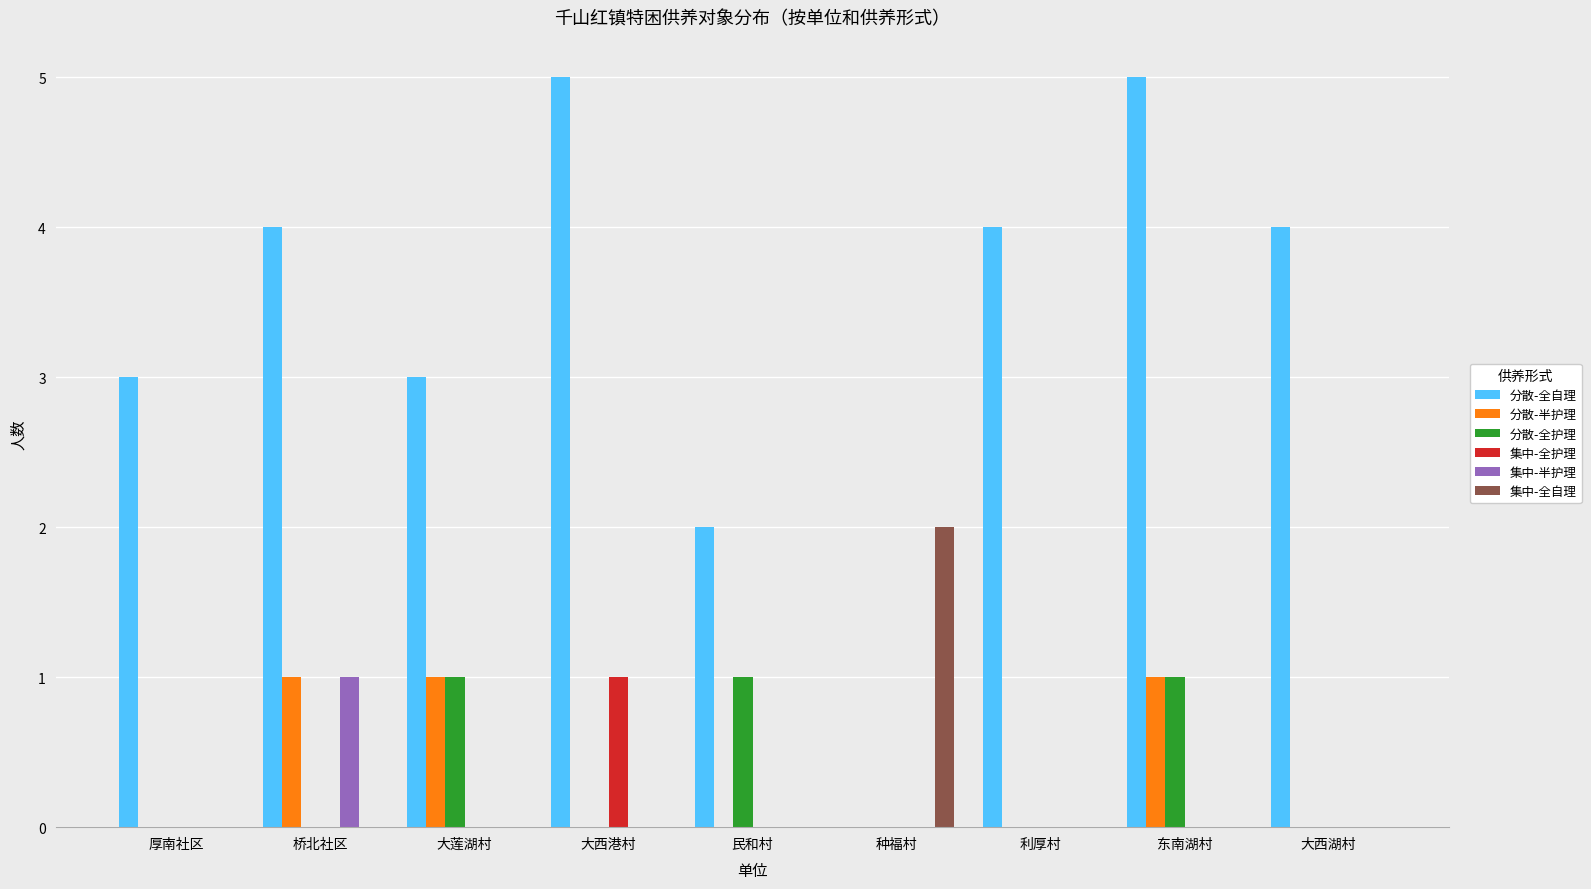

Are the bars grouped side by side (vs. stacked)?

Yes